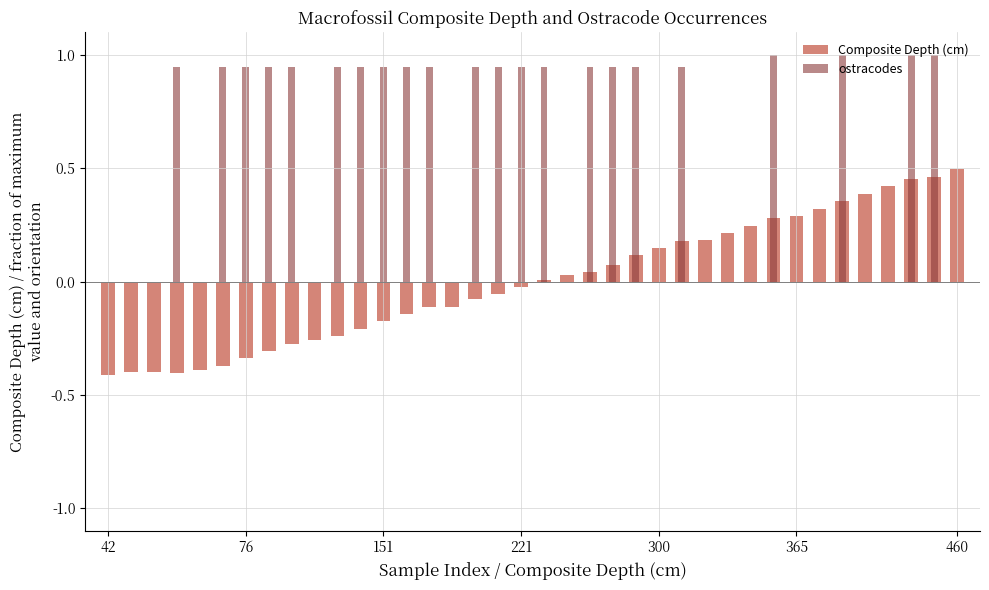

Rank the series by their average value, from lowest to highest.

Composite Depth (cm), ostracodes